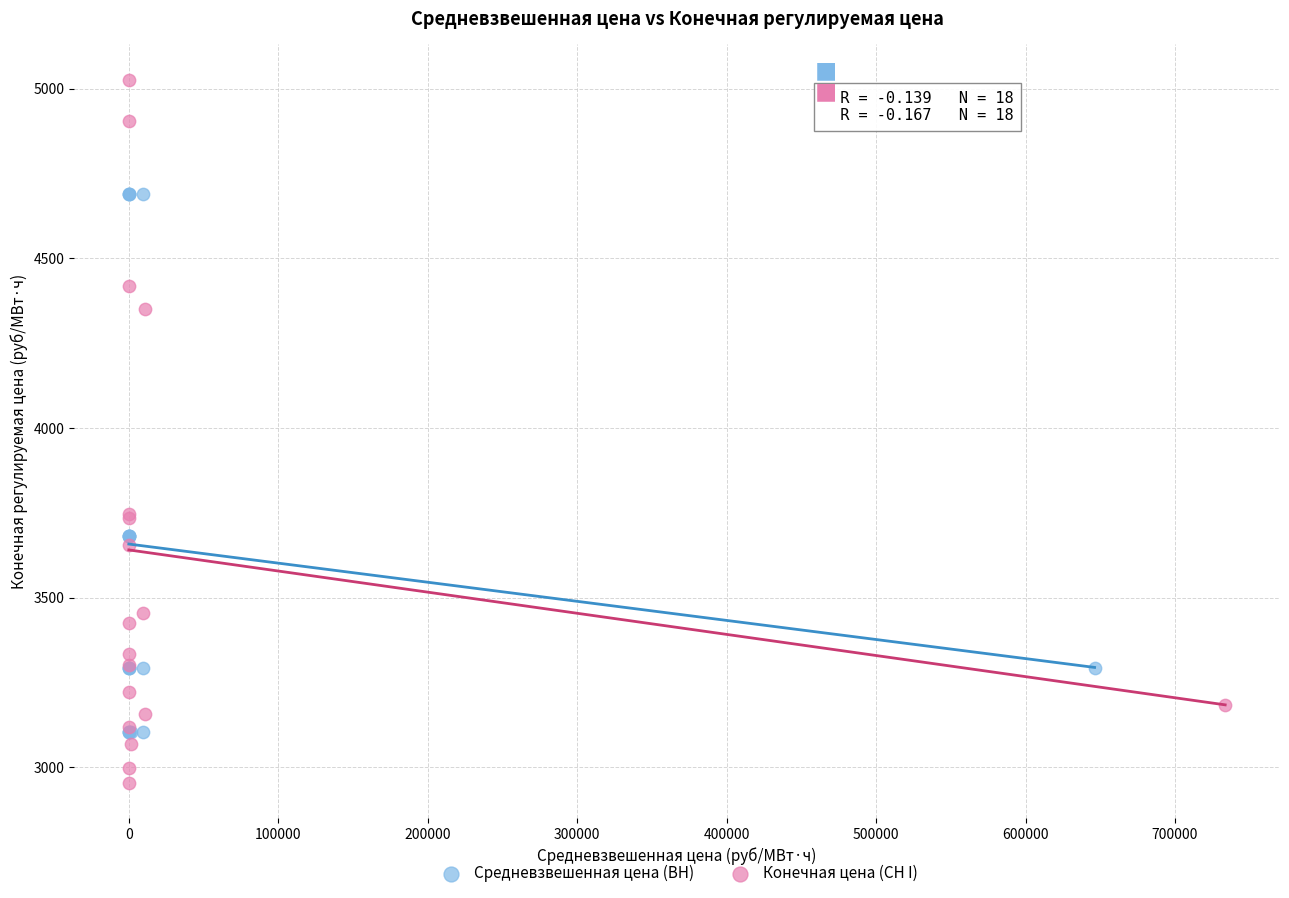

Which series contains the highest Y value?

Конечная цена (СН I)